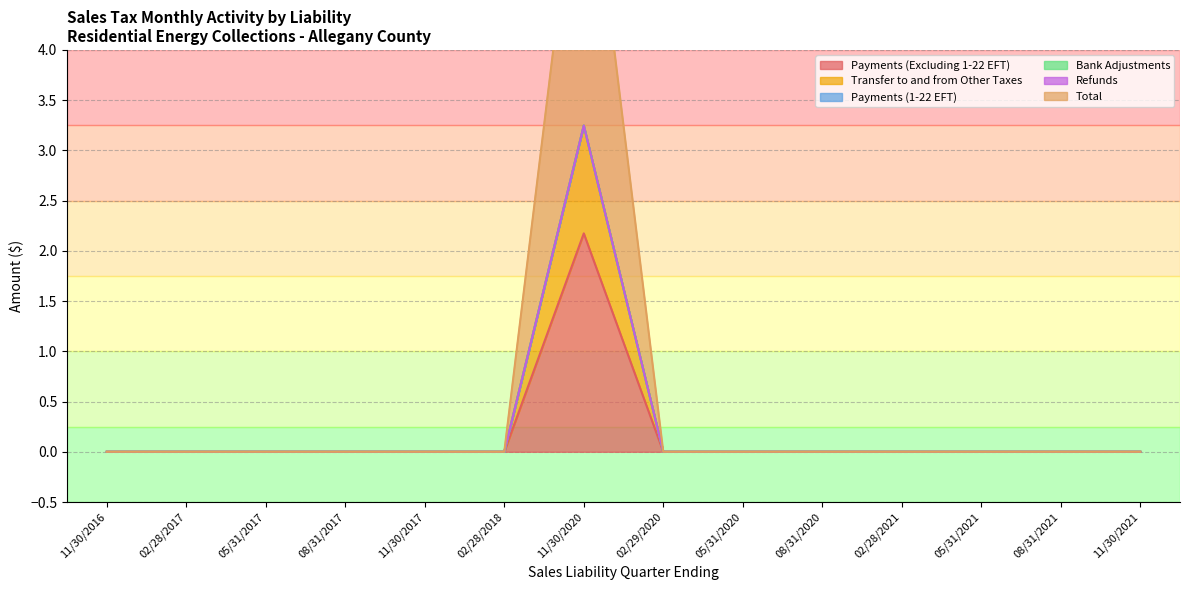

In Total, how many points are higher than both neighbors (excluding endpoints)?

1